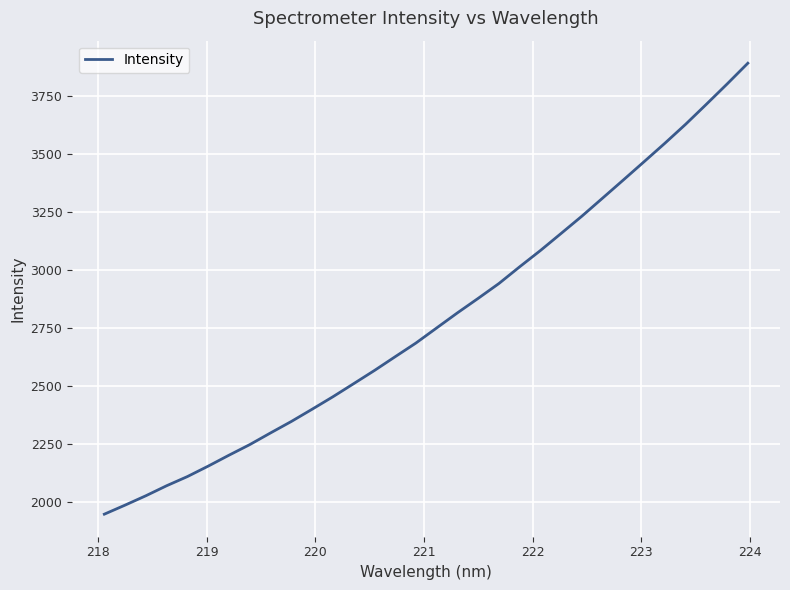

What is the difference between the maximum and minimum values?

1945.5